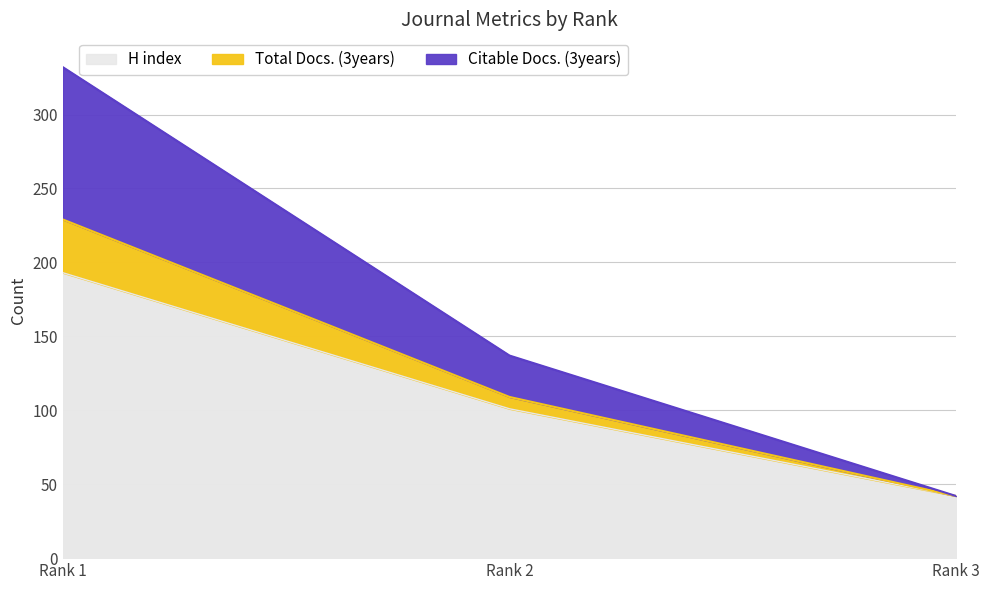

Which series has the largest range (max minus min)?

Total Docs. (3years)